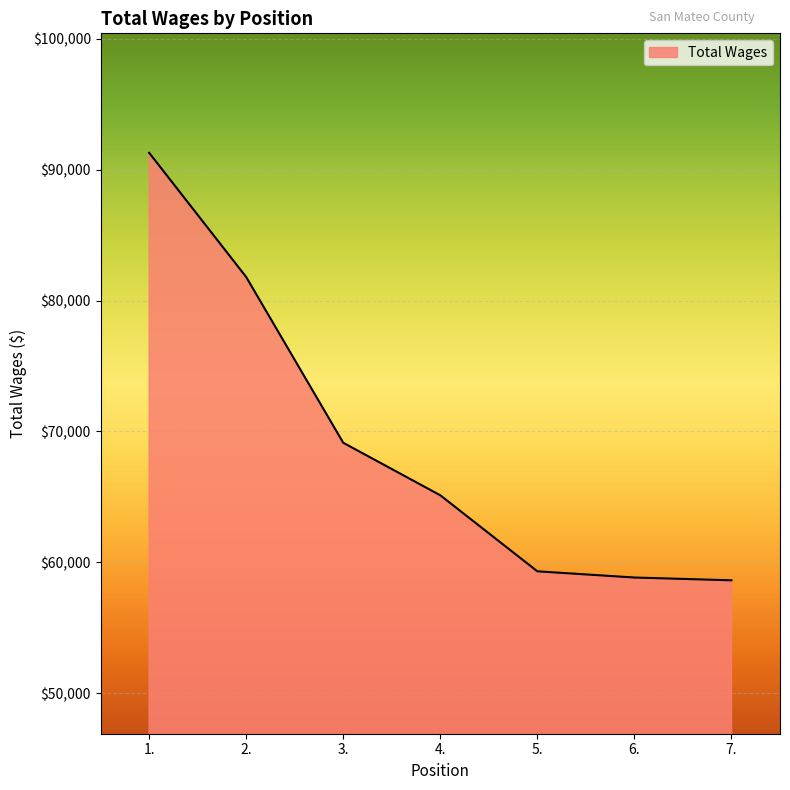

What is the change in value from 1. to 7.?

-32674